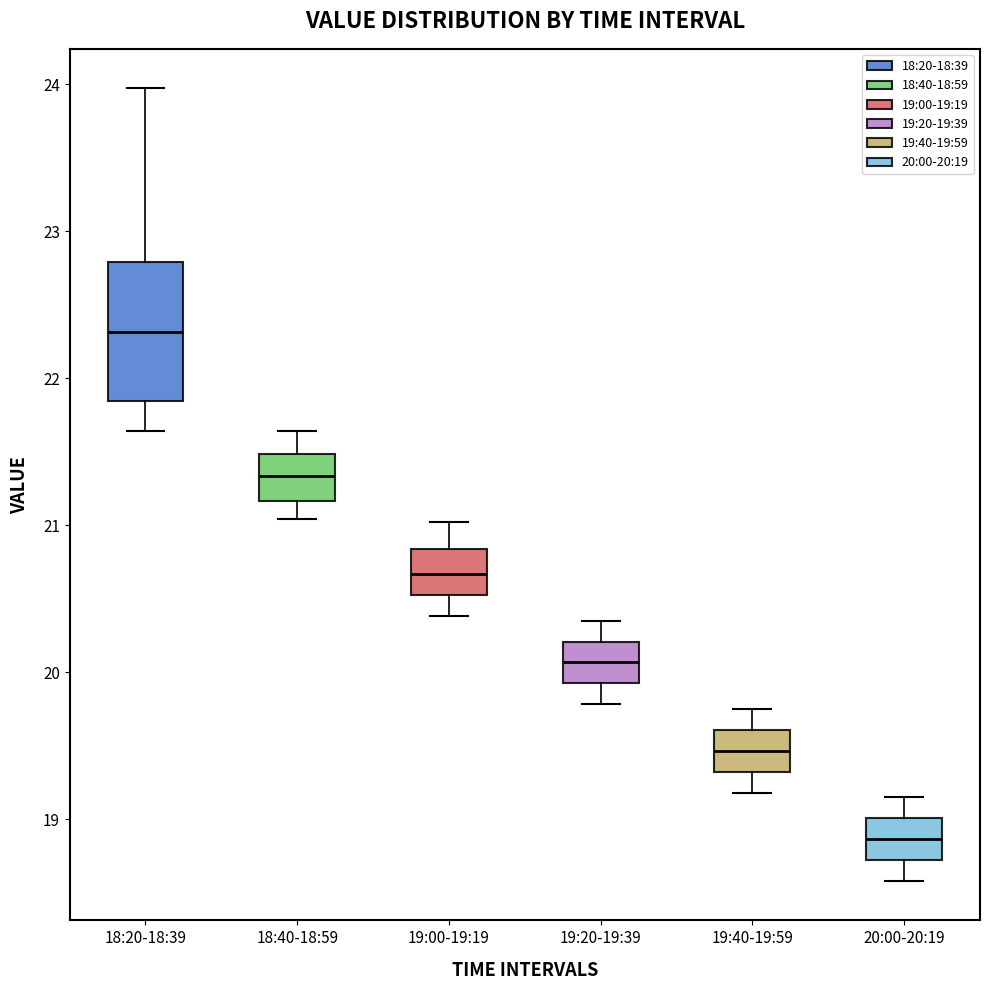

Which box has the lowest median line?

20:00-20:19